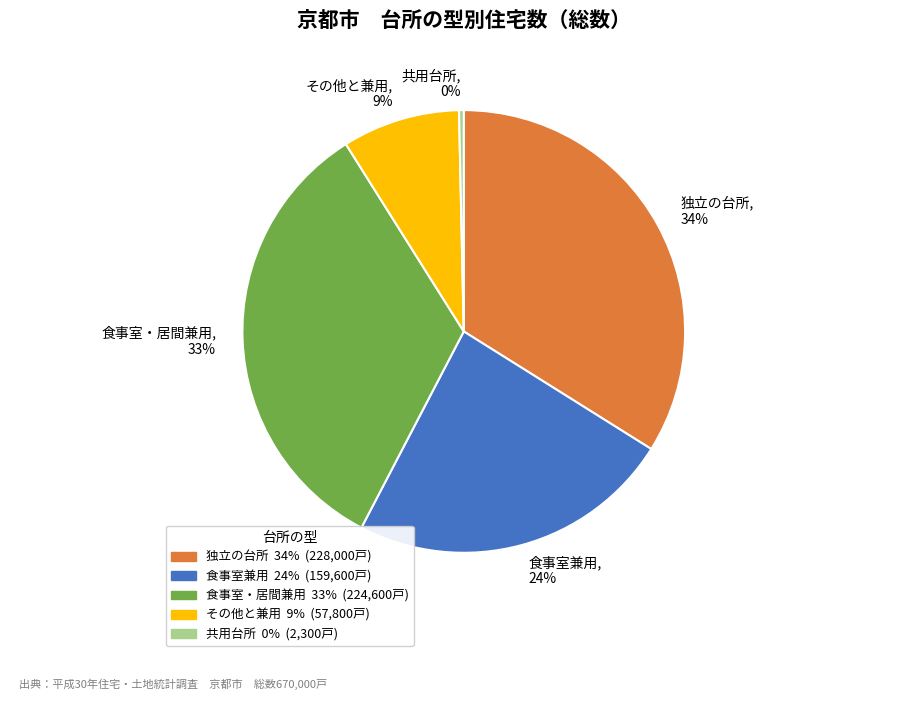

How many slices are in this pie chart?

5